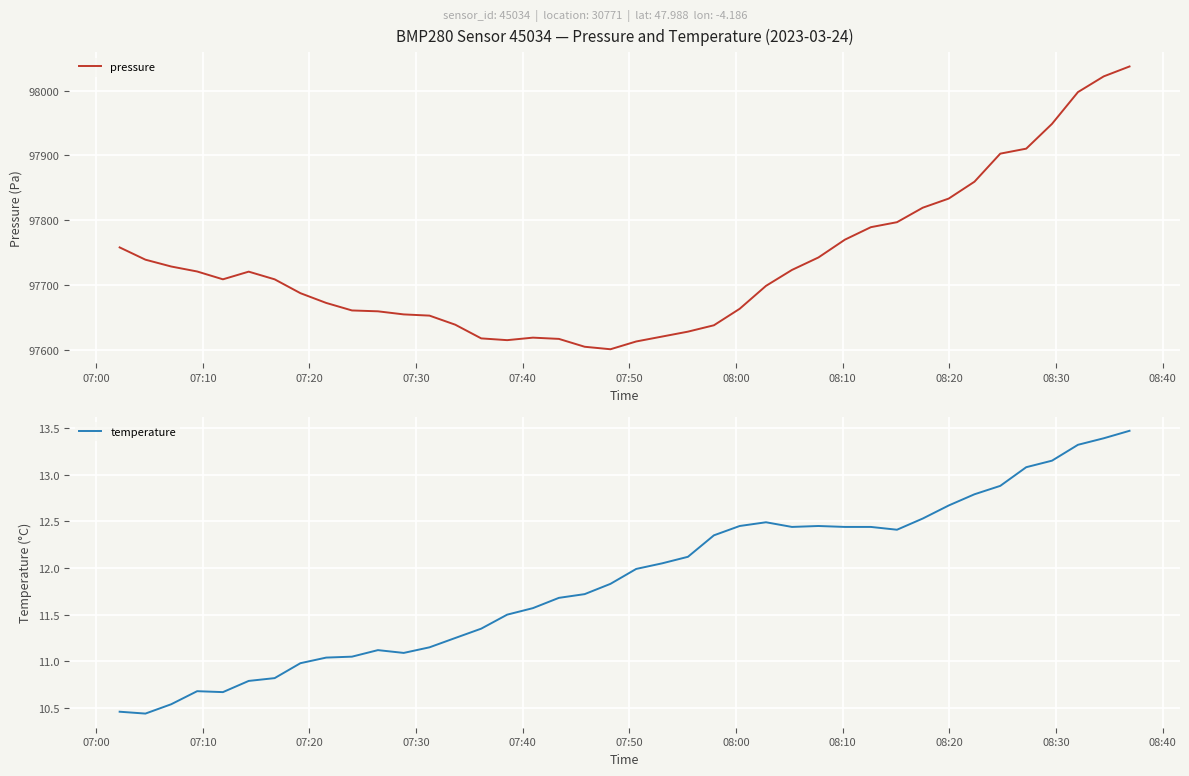

True or false: pressure and temperature intersect in this chart.

False